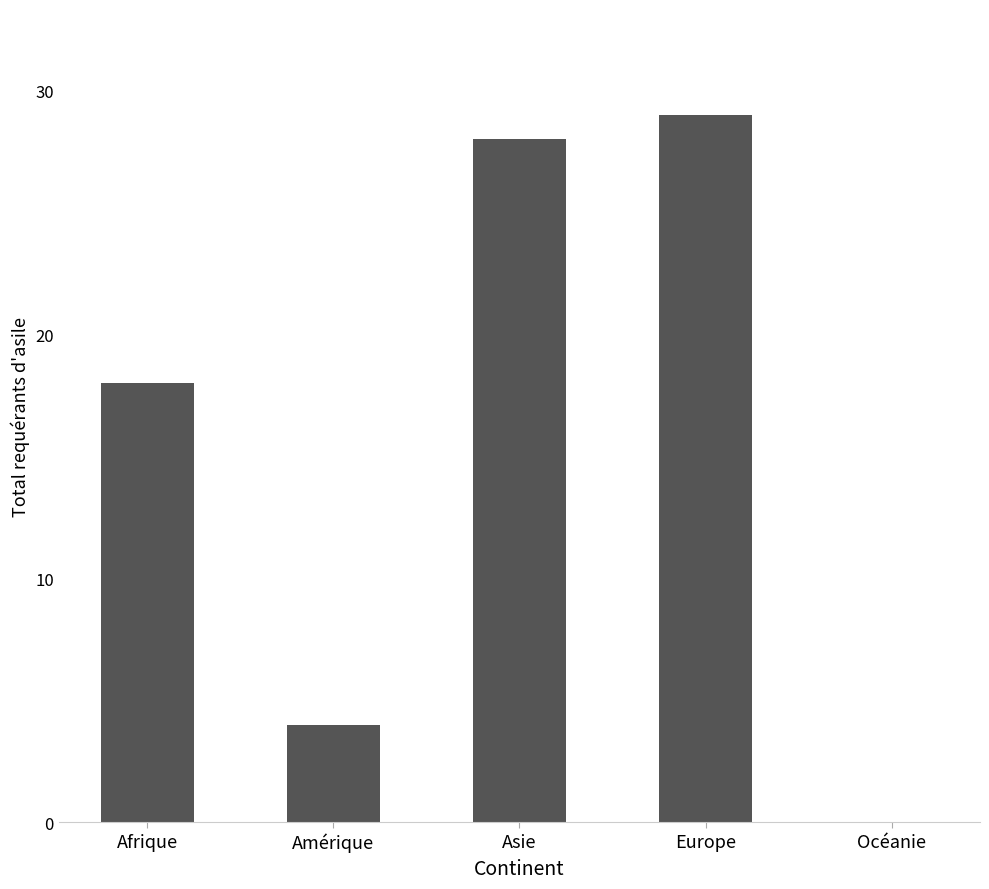

At which label is the value closest to 14?

Afrique